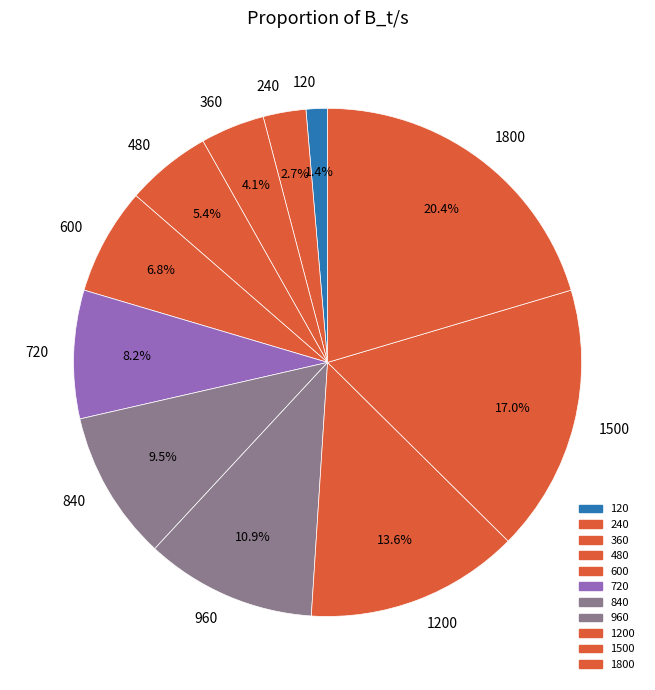

Rank the categories by value from lowest to highest.

120, 240, 360, 480, 600, 720, 840, 960, 1200, 1500, 1800